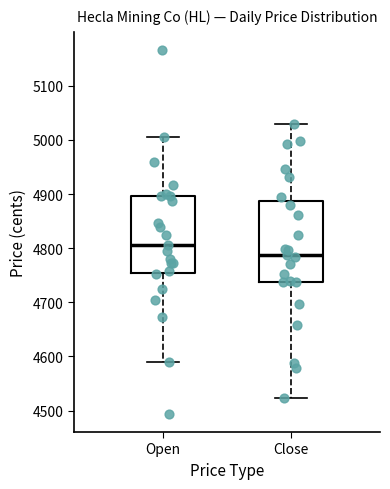

Where does the lower whisker of the box for Close end on the y-axis? The values are not printed on the chart, so give them approximately, as read against the axis.

4520